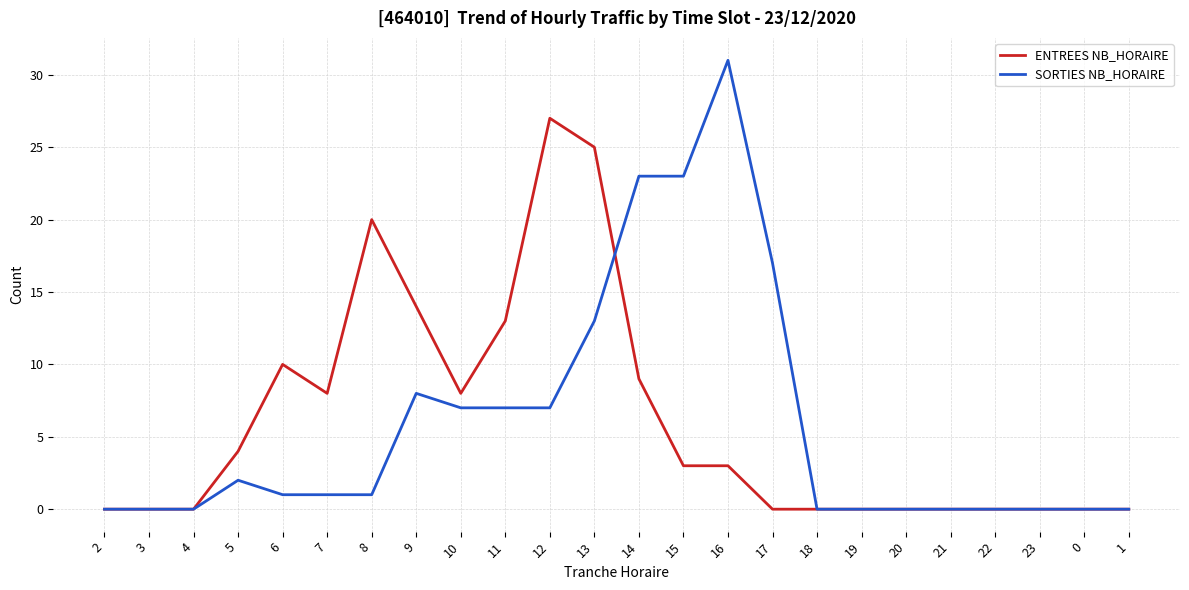

Is this an area chart (filled region under the line)?

No